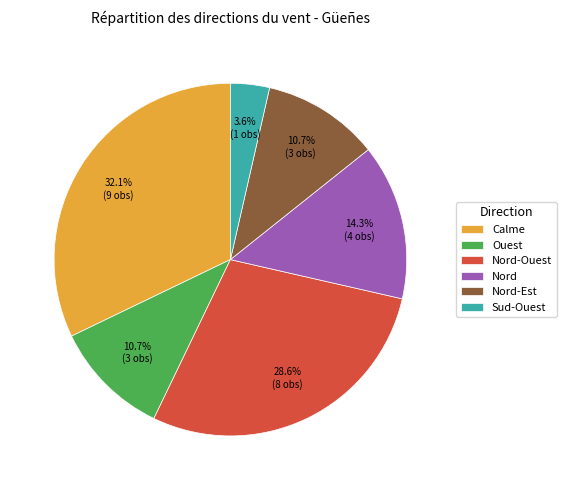

Is the sum of Nord-Ouest and Nord-Est greater than half?

No